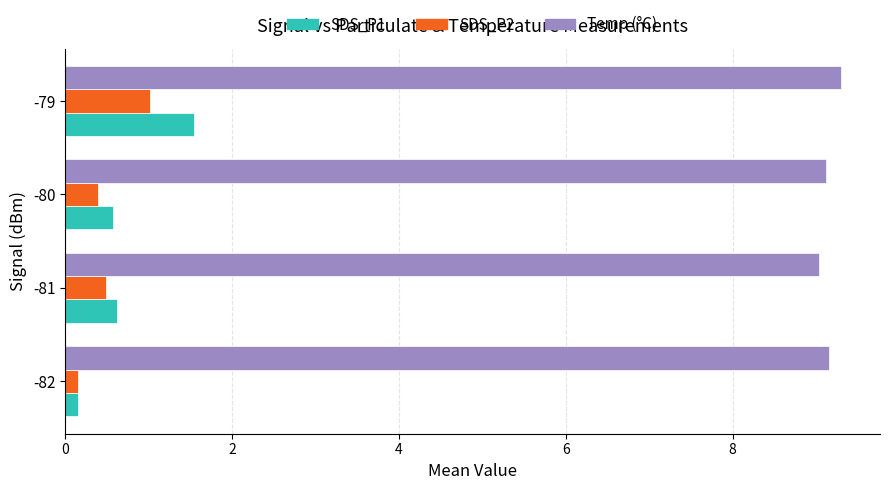

What is the sum of all Temp (°C) values?

36.6